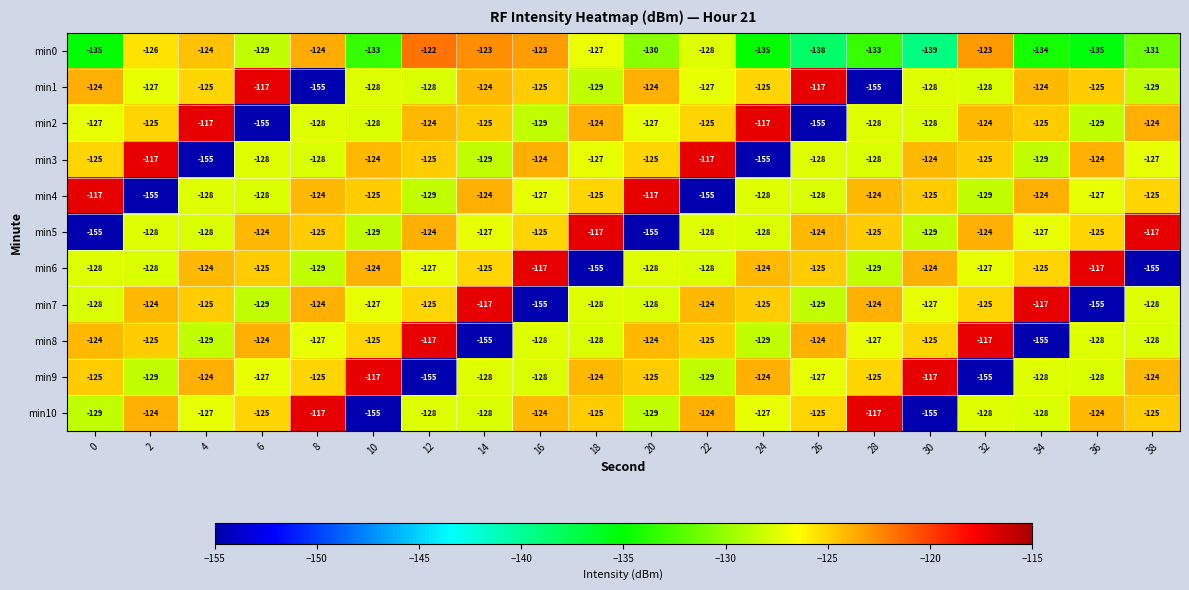

Which series changed the most between 6 and 24?

min2